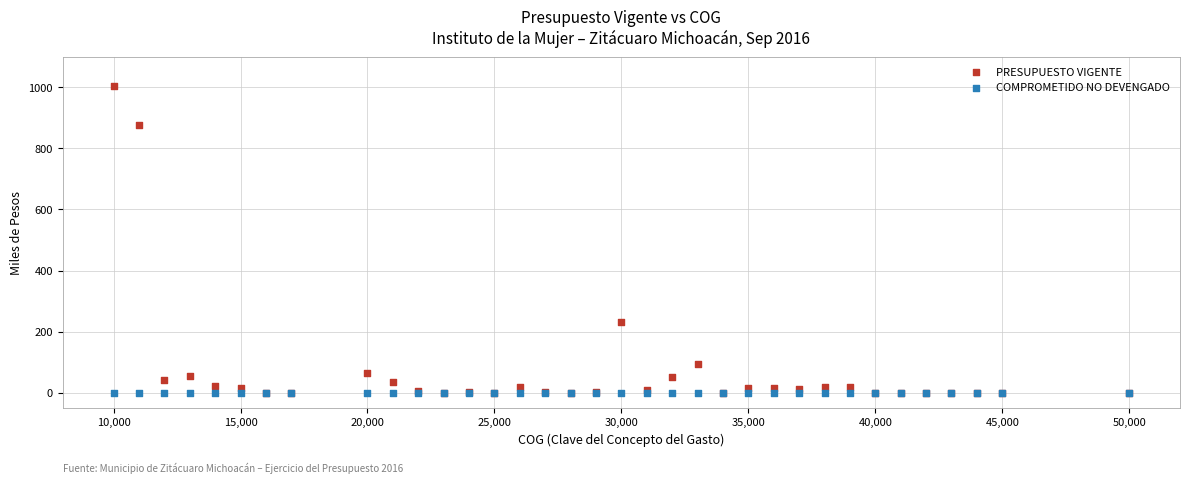

Across all series, what Y value is closest to 502?

230.3